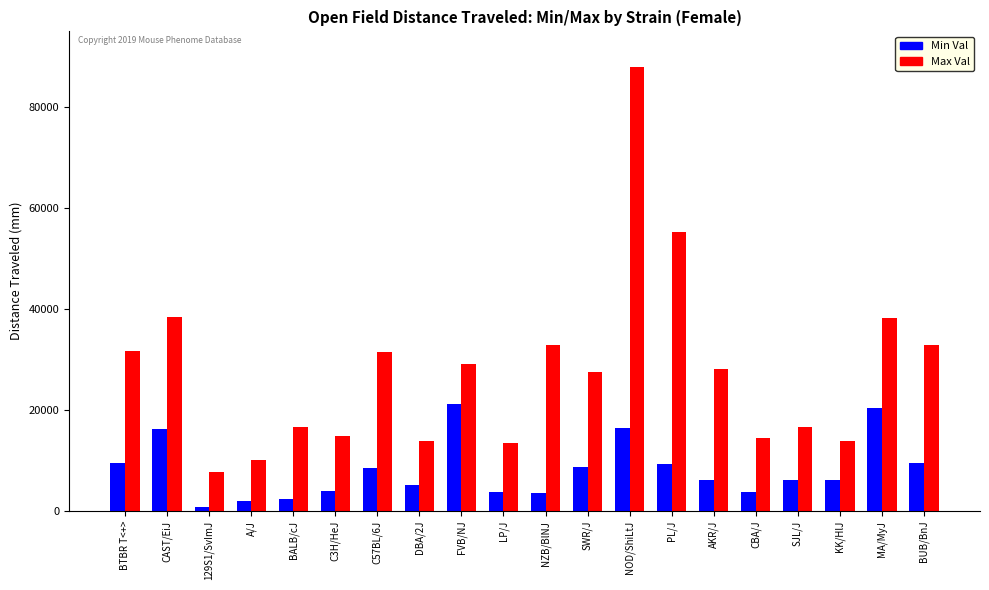

True or false: Min Val has a value of 8936.1 at NOD/ShiLtJ.

False